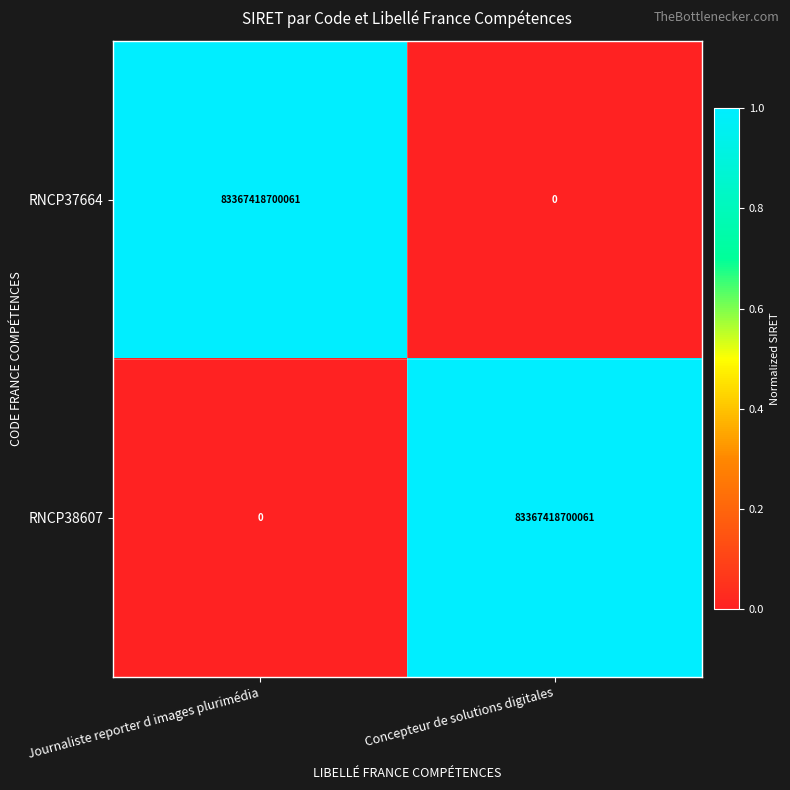

Rank the series at Journaliste reporter d images plurimédia from lowest to highest value.

RNCP38607, RNCP37664